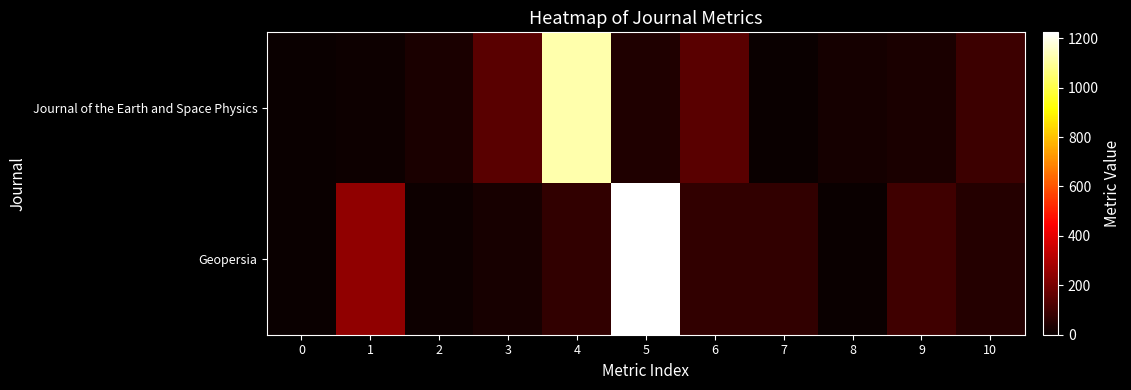

Rank the series at 10 from highest to lowest value.

Journal of the Earth and Space Physics, Geopersia